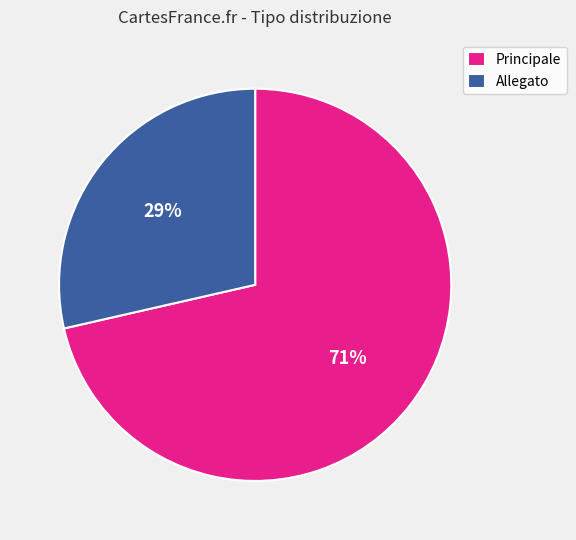

Which slice represents more than half of the pie?

Principale